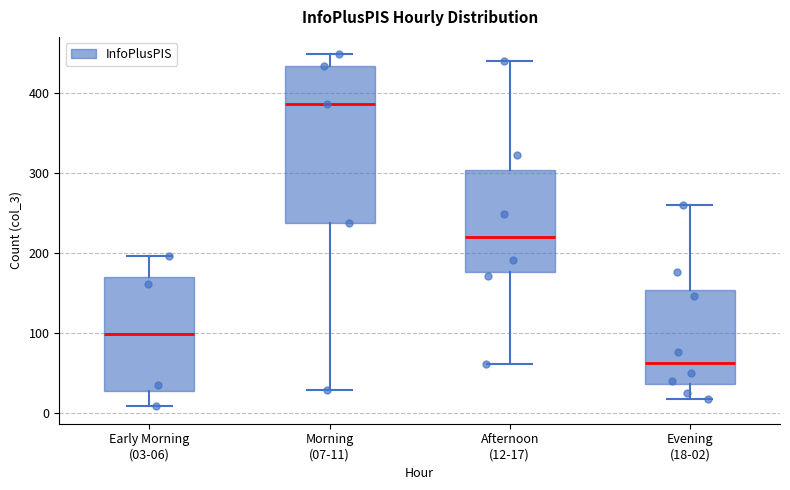

Which box's median line is the highest?

Morning (07-11)